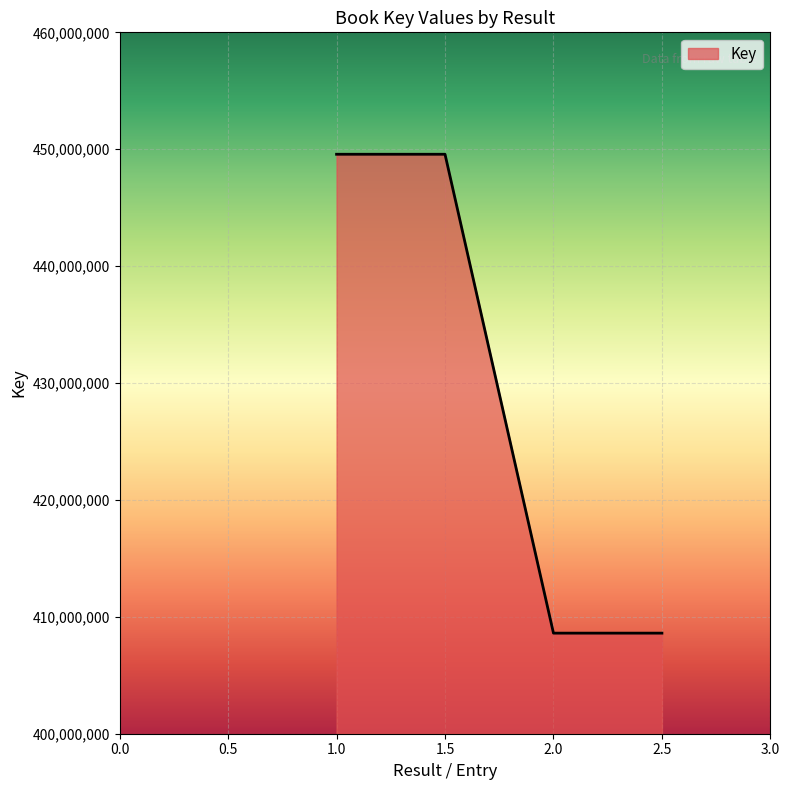

How many lines are shown in the chart?

1